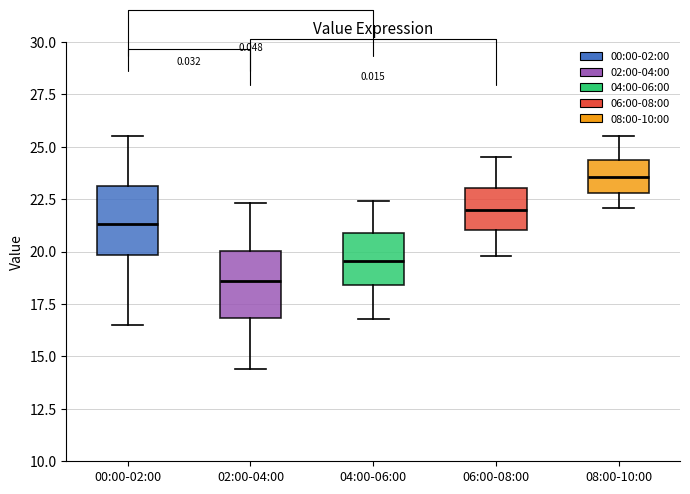

Reading left to right, transcribe this box plot: for each box, give where its median line is, the range the box spans, and where its two whiskers end, as read against the y-axis. The values are not printed on the chart, so give them approximately, as read against the axis.

00:00-02:00: median 21.5, box 20.0 to 23.0, whiskers 16.5 to 25.5
02:00-04:00: median 18.5, box 17.0 to 20.0, whiskers 14.5 to 22.5
04:00-06:00: median 19.5, box 18.5 to 21.0, whiskers 17.0 to 22.5
06:00-08:00: median 22.0, box 21.0 to 23.0, whiskers 20.0 to 24.5
08:00-10:00: median 23.5, box 23.0 to 24.5, whiskers 22.0 to 25.5